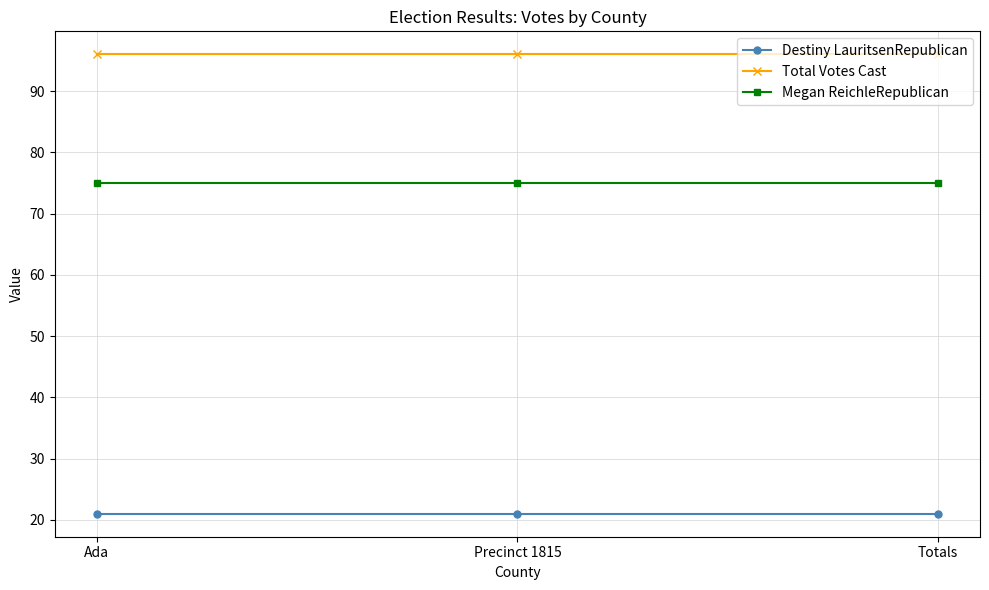

What is the smallest value displayed?

21